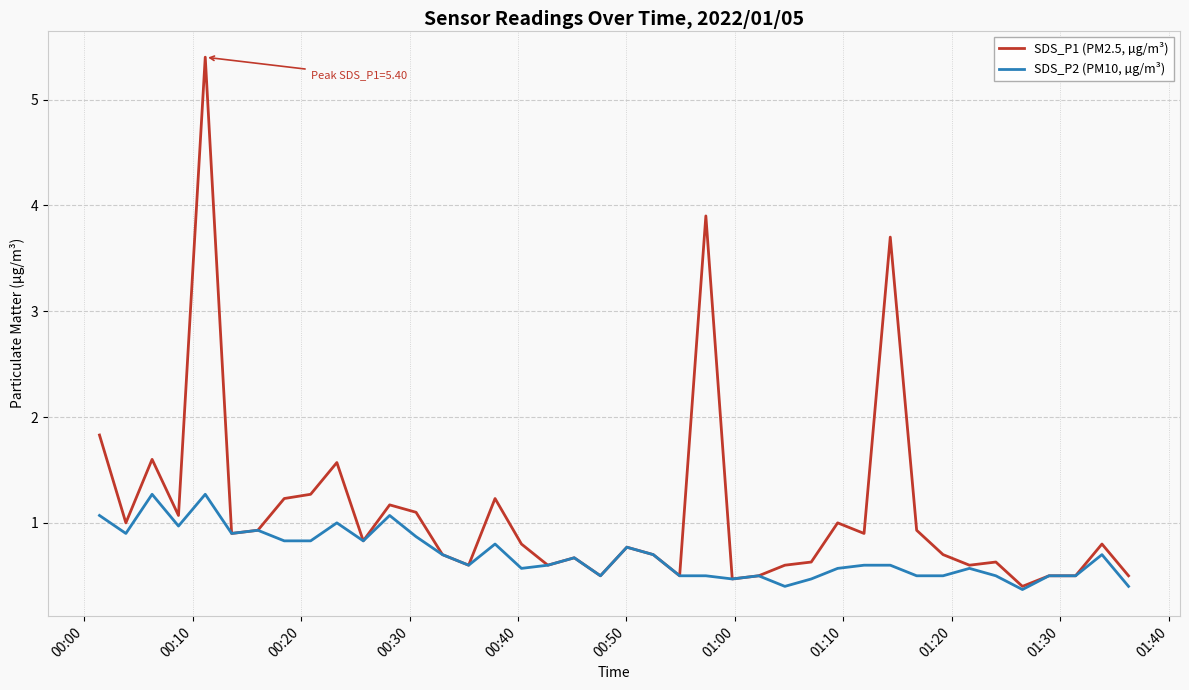

List the series in order of their peak value, highest first.

SDS_P1 (PM2.5, µg/m³), SDS_P2 (PM10, µg/m³)